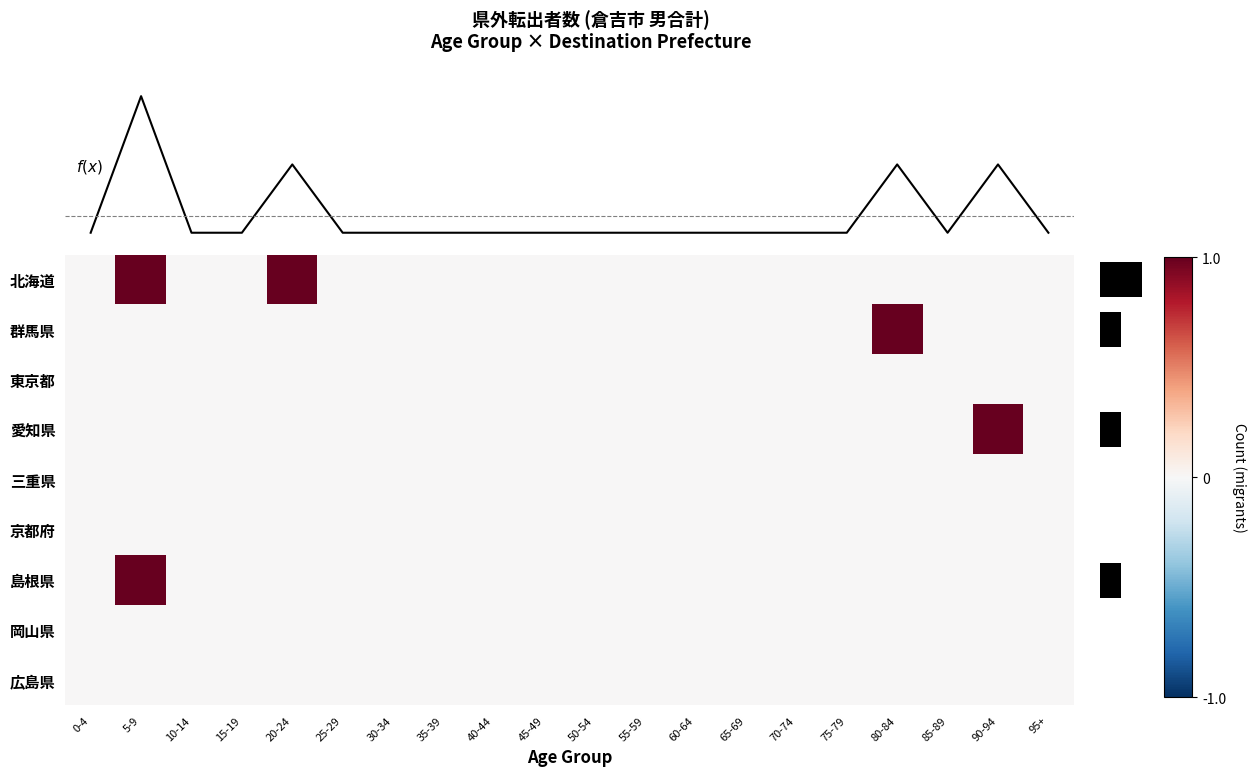

Which series has the largest range (max minus min)?

col_sums